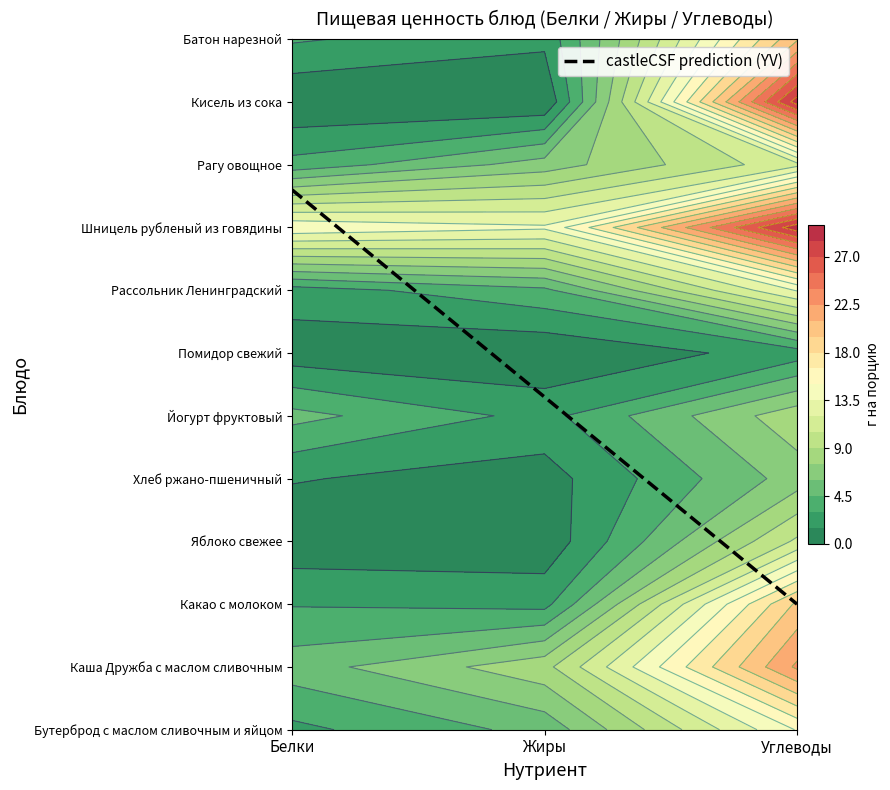

Count the number of data series in this chart.

12